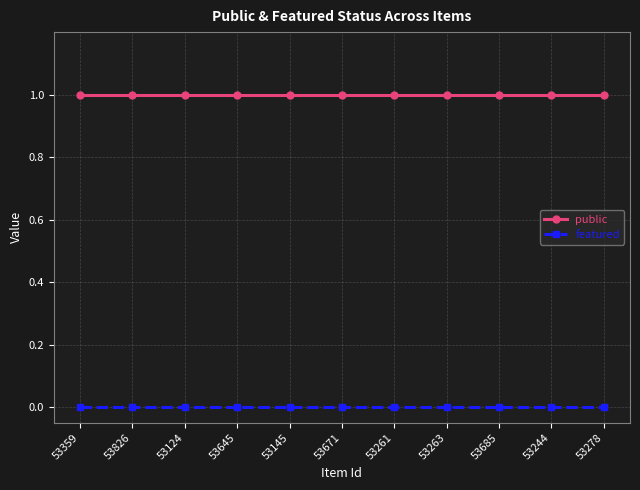

What are all the series names shown in the legend?

public, featured